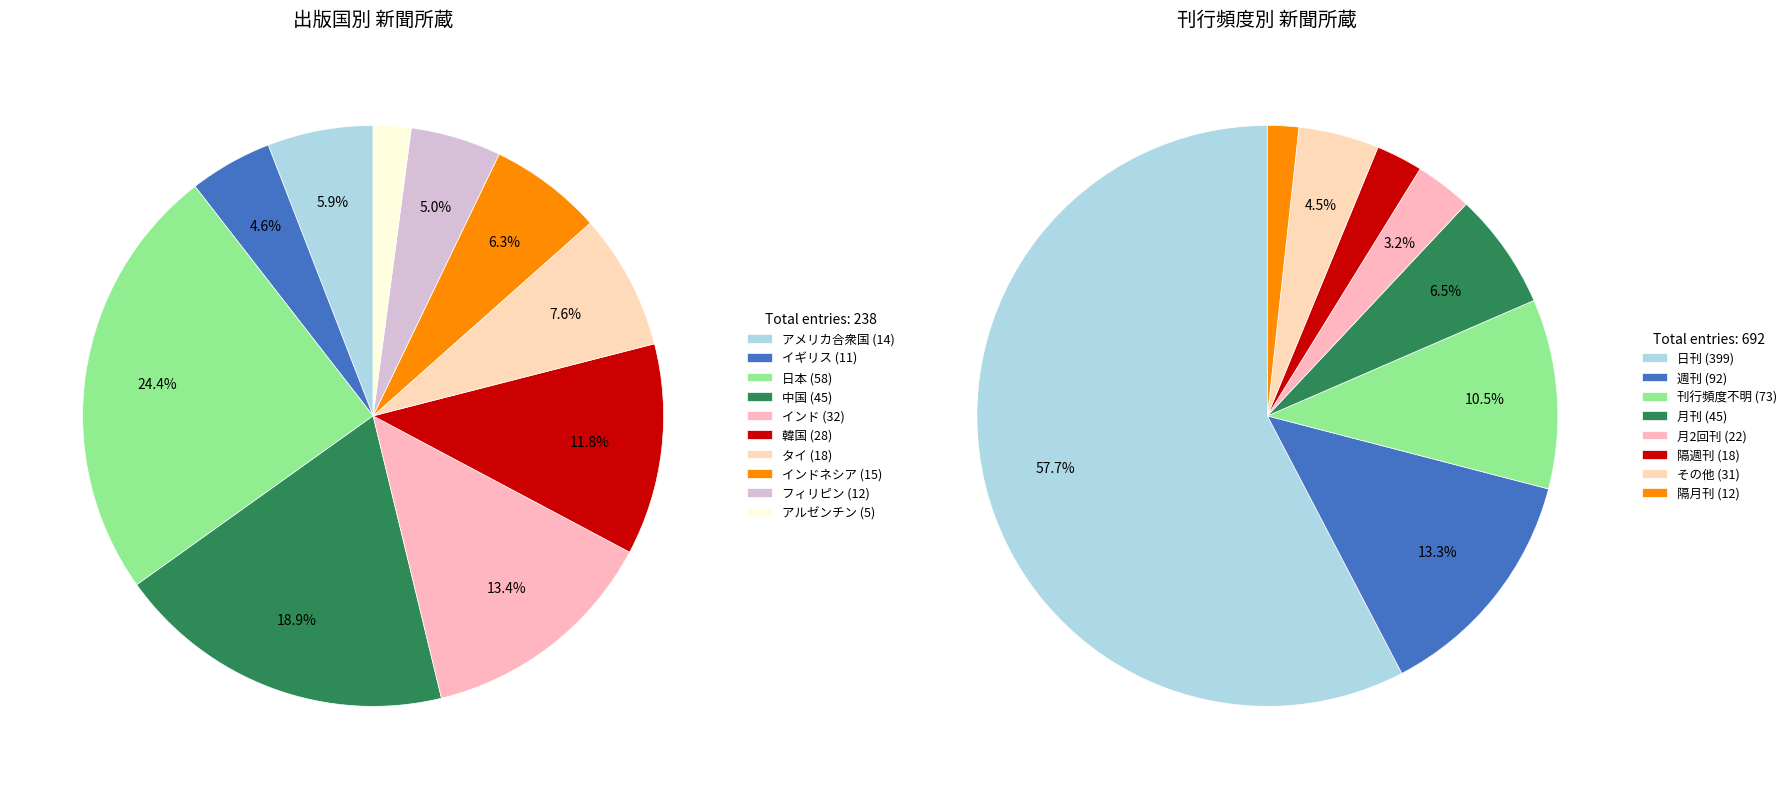

Count the number of slices in the pie.

8